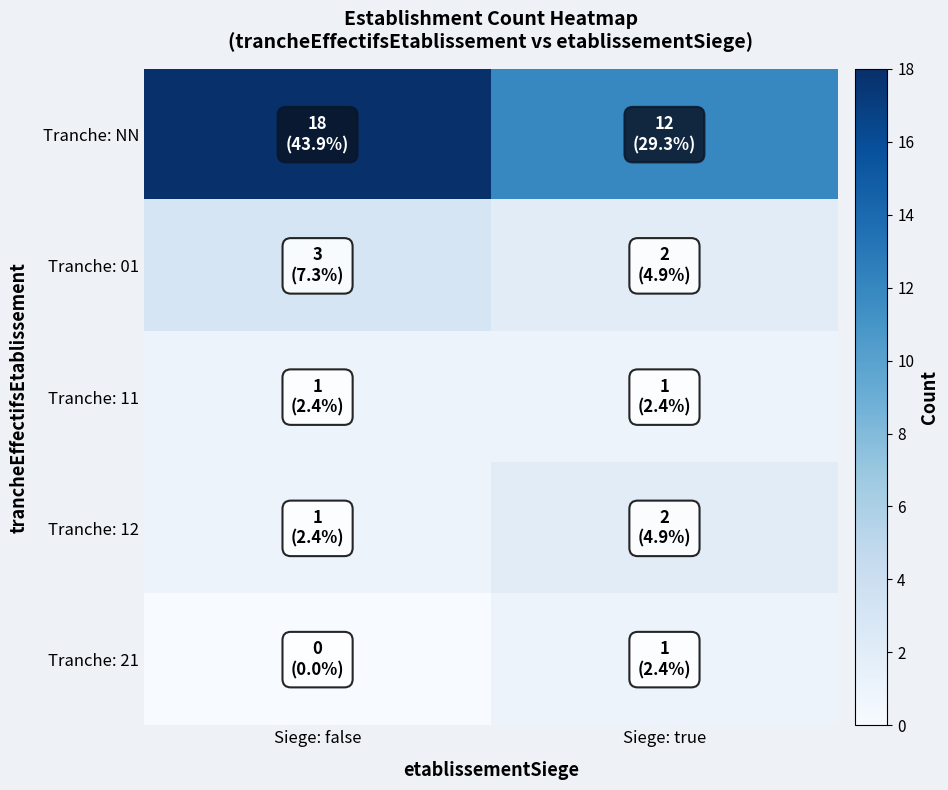

What is the difference between the highest and lowest values at Siege: true?

11